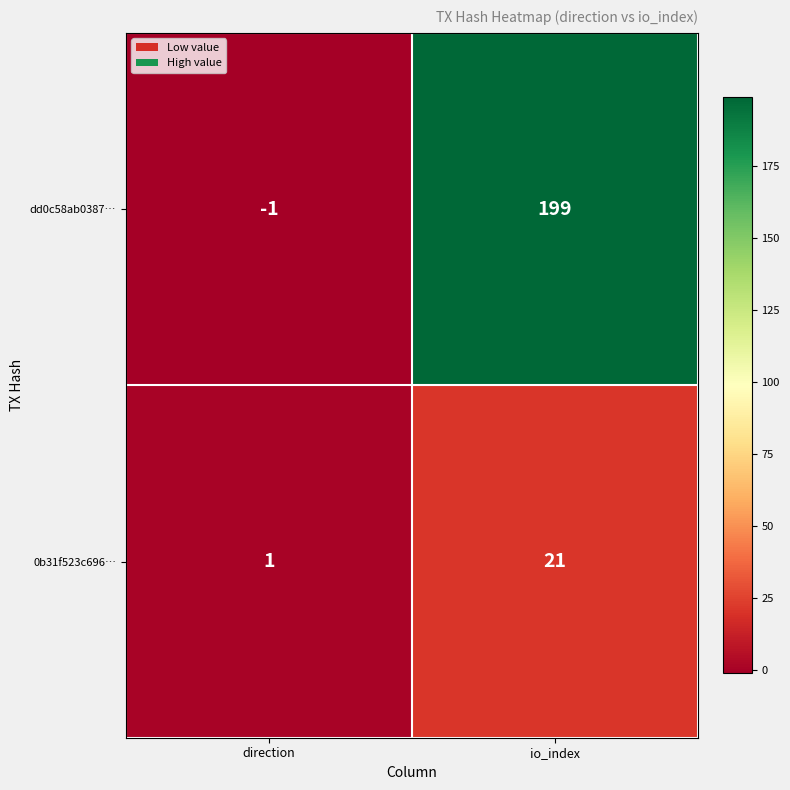

Reading left to right, list all the values displayed in this chart.

dd0c58ab0387…: direction=-1	io_index=199
0b31f523c696…: direction=1	io_index=21